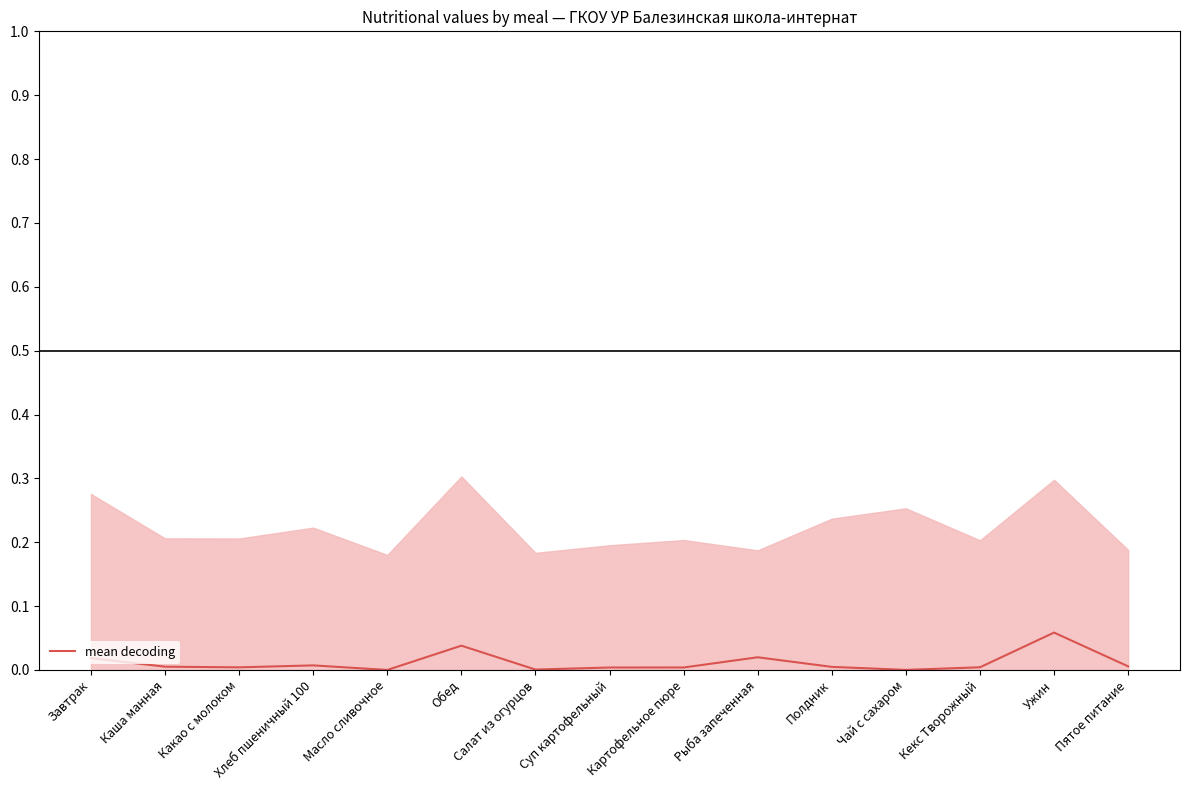

How many positive values are there?

14